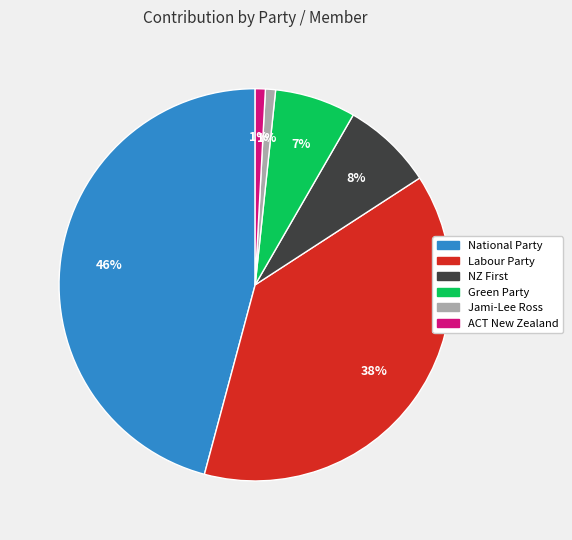

To the nearest percent, what is the combined percentage of Green Party and Jami-Lee Ross?

8%